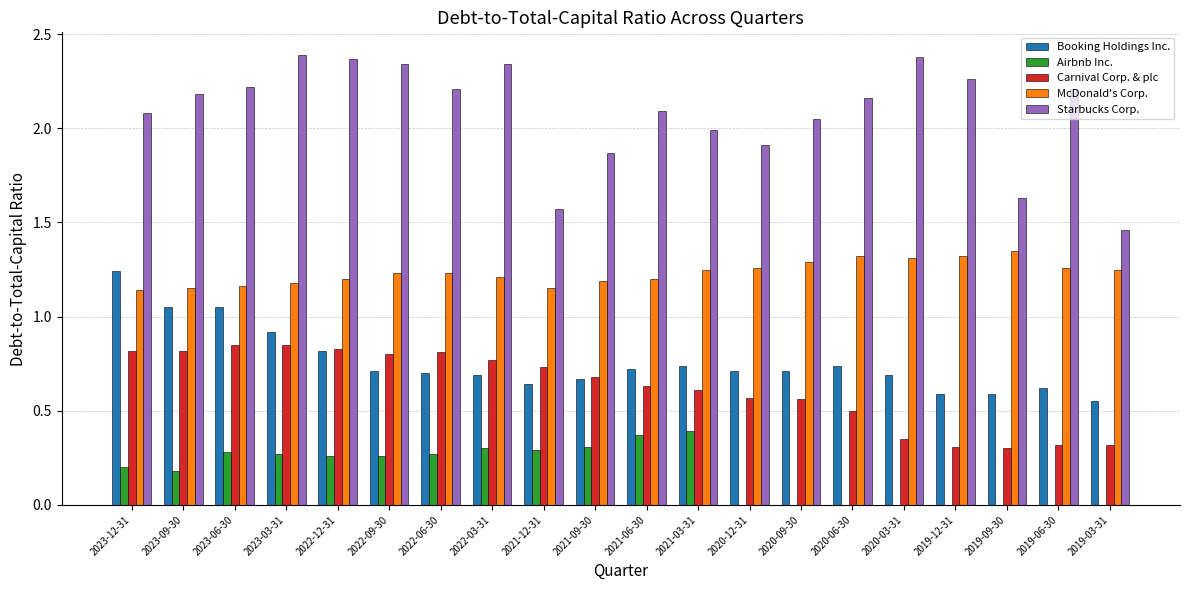

What is the sum of all Booking Holdings Inc. values?

15.2